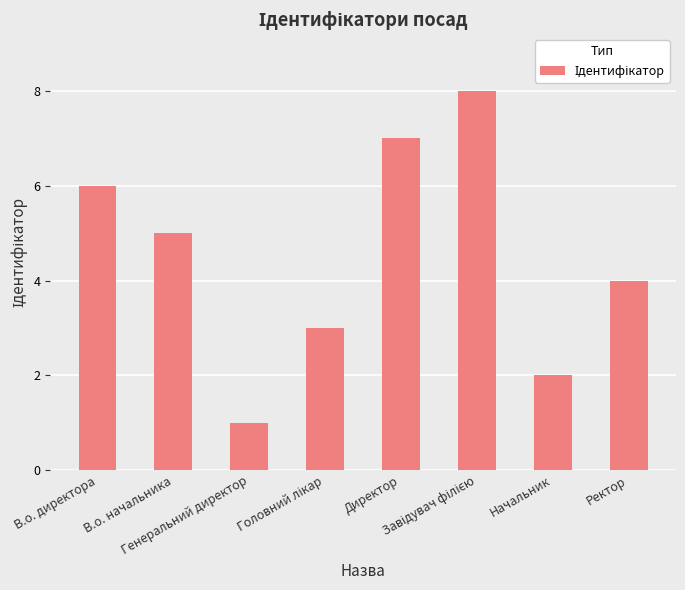

What is the difference between the second highest and minimum values?

6